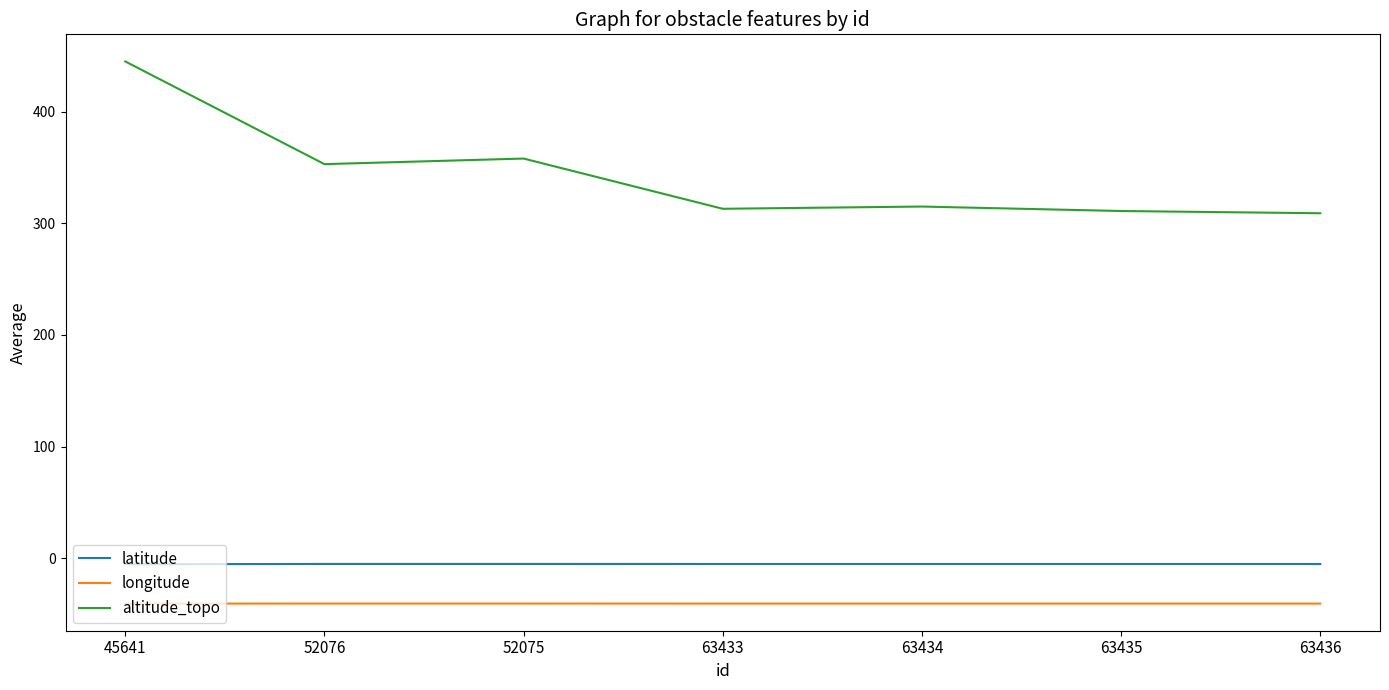

What is the sum of all altitude_topo values?

2404.0